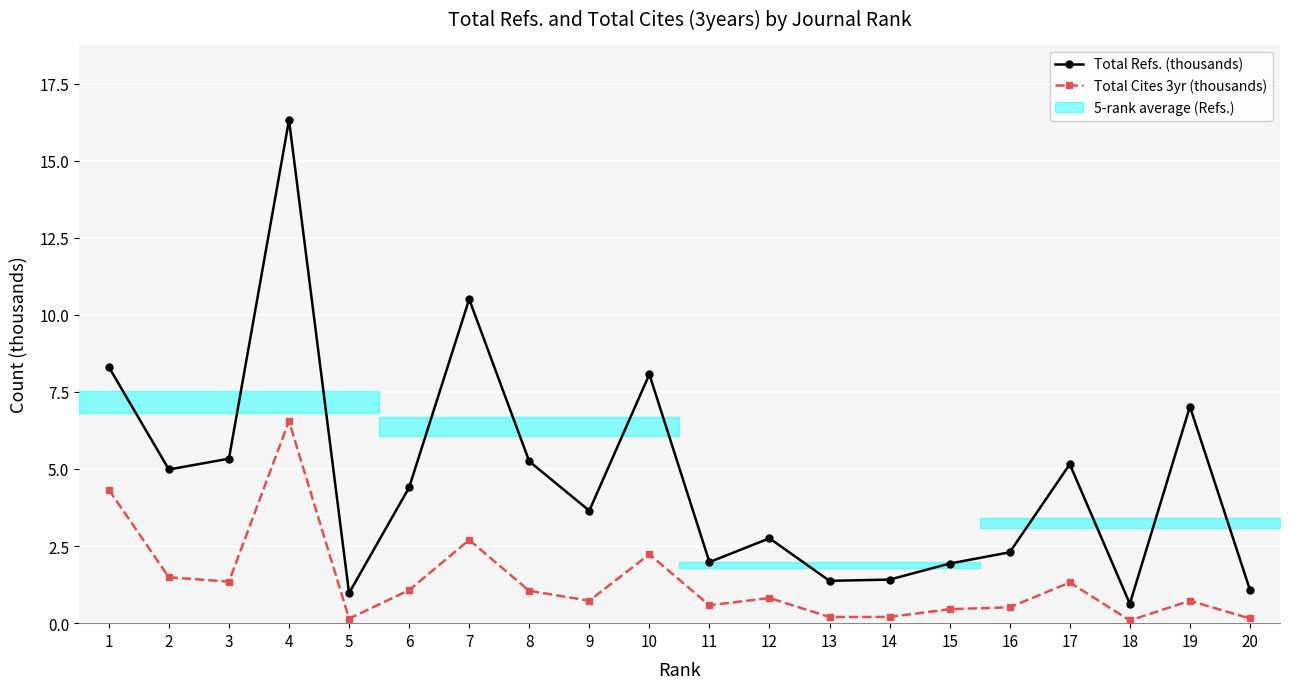

True or false: Total Cites 3yr (thousands) has a value of 3.4 at 10.

False